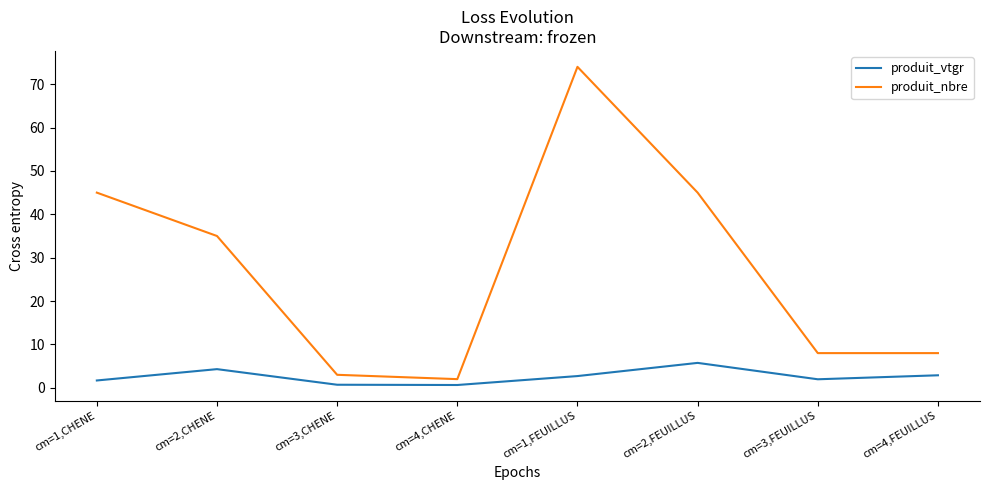

True or false: produit_nbre has a value of 1.6 at cm=4,FEUILLUS.

False